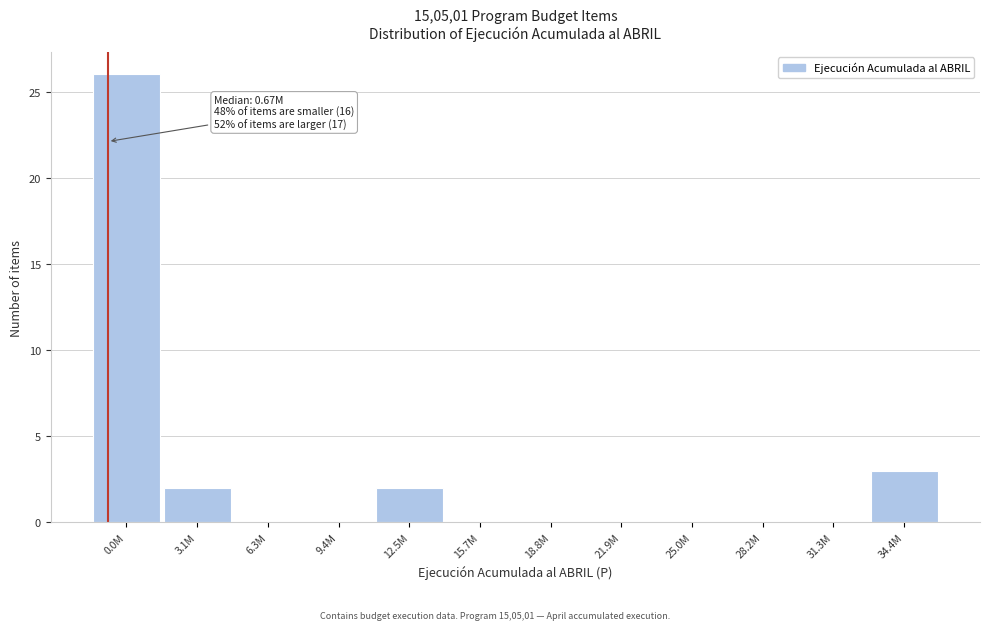

Reading left to right, extract all data points from this chart.

0.0M=26	3.1M=2	6.3M=0	9.4M=0	12.5M=2	15.7M=0	18.8M=0	21.9M=0	25.0M=0	28.2M=0	31.3M=0	34.4M=3